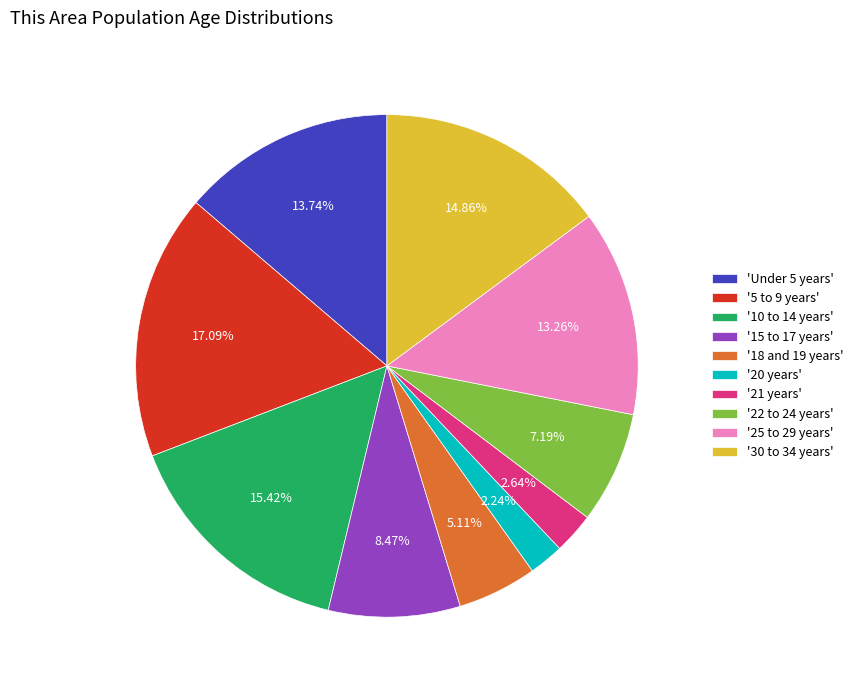

Count the number of slices in the pie.

10